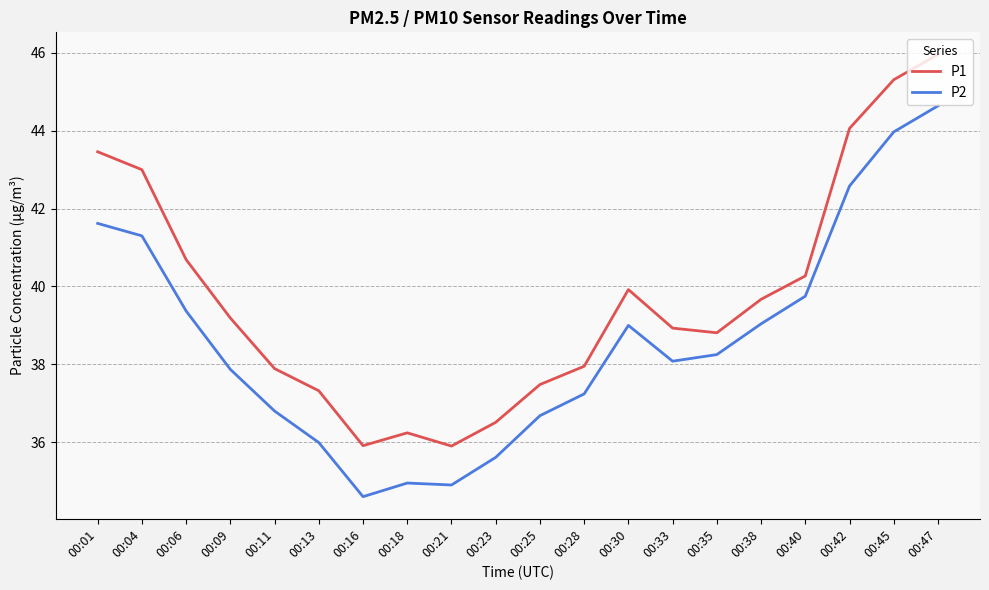

Does the chart have visible grid lines?

Yes